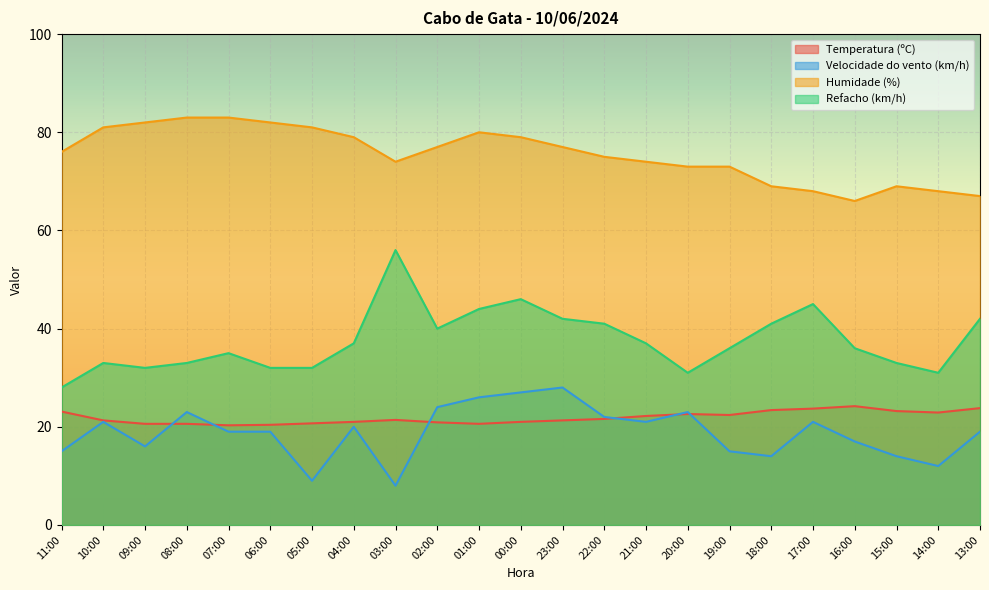

Is it true that Velocidade do vento (km/h) equals 24.0 at 02:00?

True